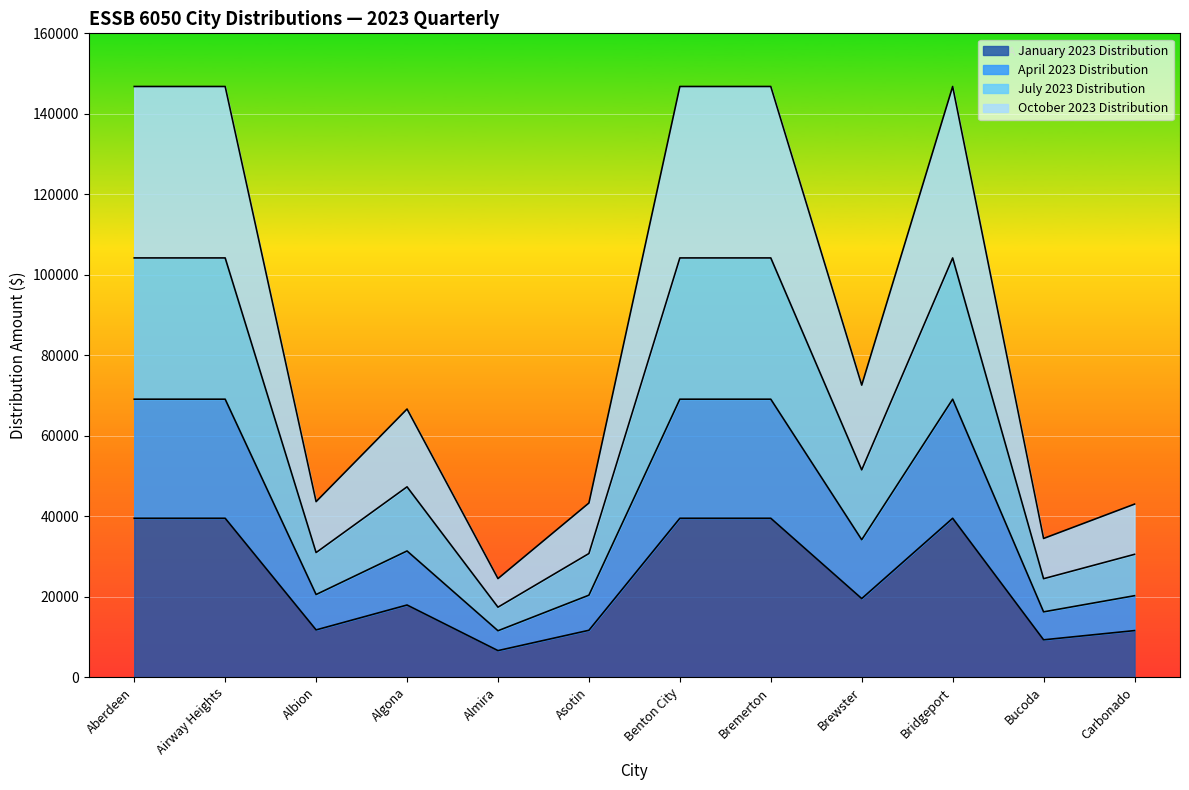

What is the maximum value for January 2023 Distribution?

39474.9